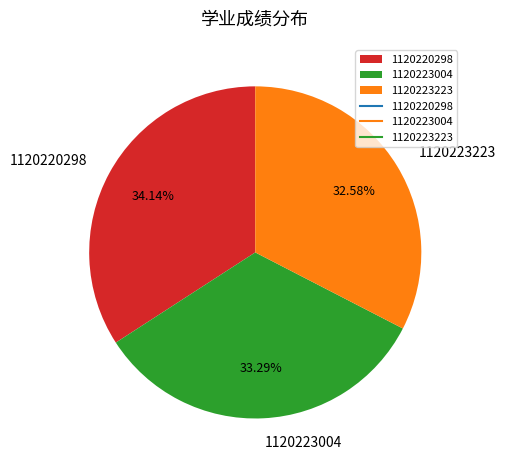

To the nearest percent, what is the difference between the 1120223004 and 1120220298 slice percentages?

1%